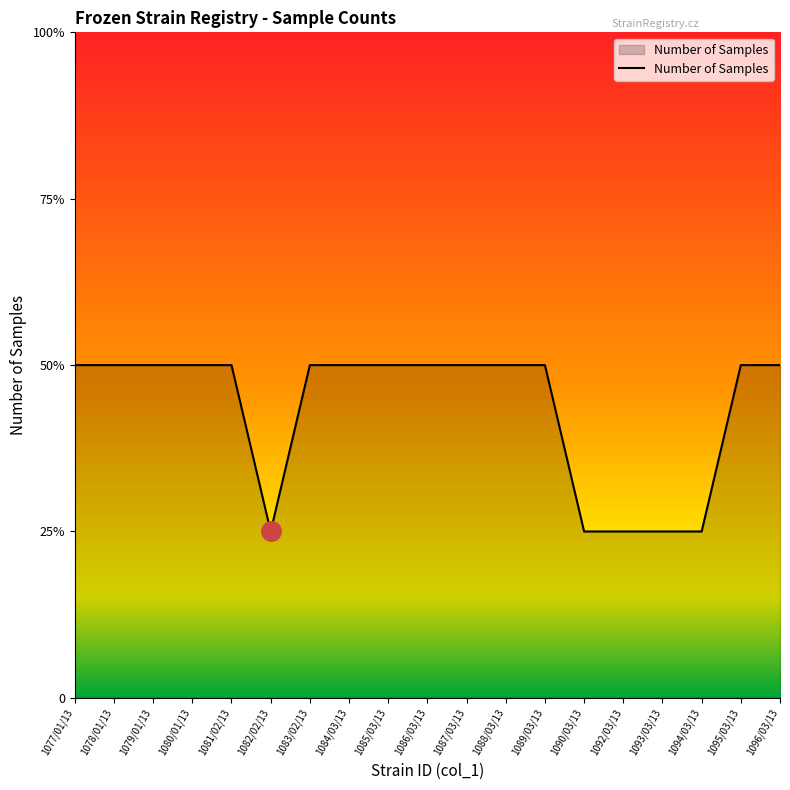

Reading left to right, list all the values displayed in this chart.

2	2	2	2	2	1	2	2	2	2	2	2	2	1	1	1	1	2	2